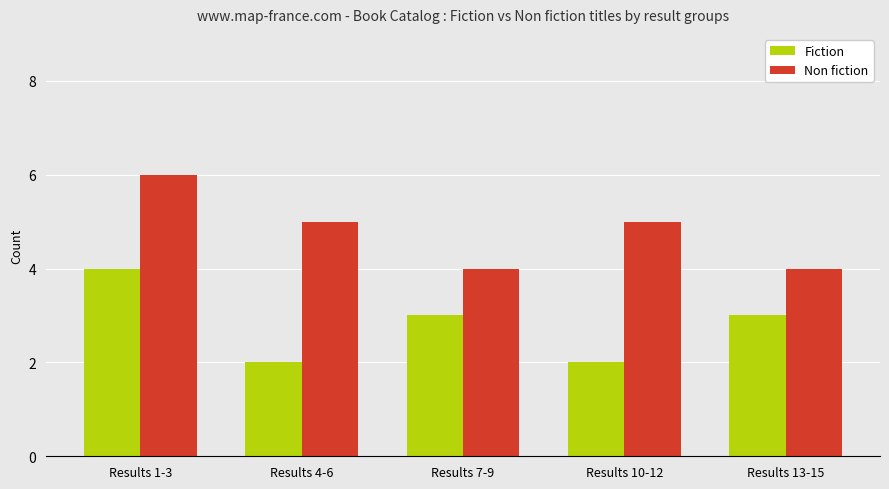

What is the highest value of the Fiction series?

4